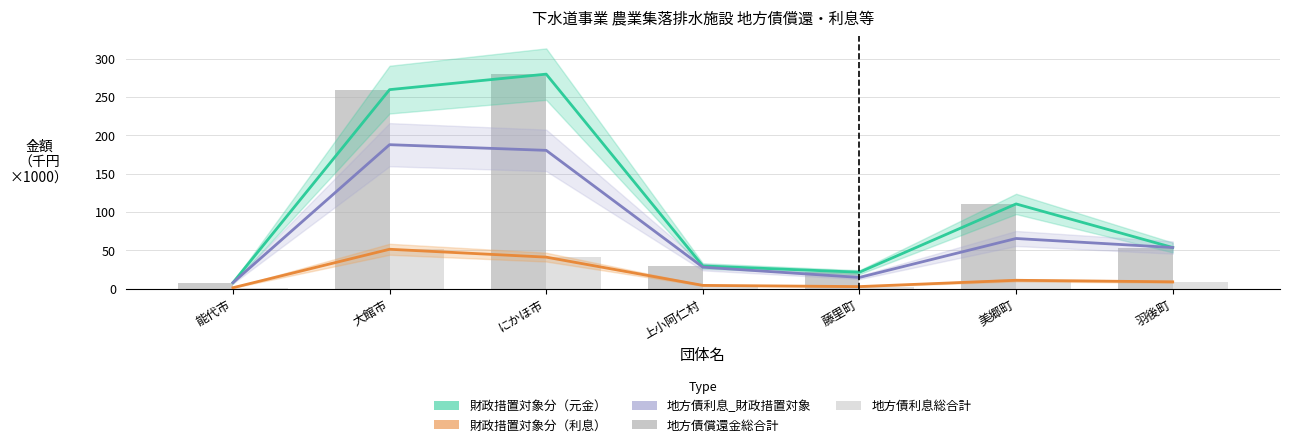

What is the approximate value of 地方債利息総合計 at 藤里町?

2.6